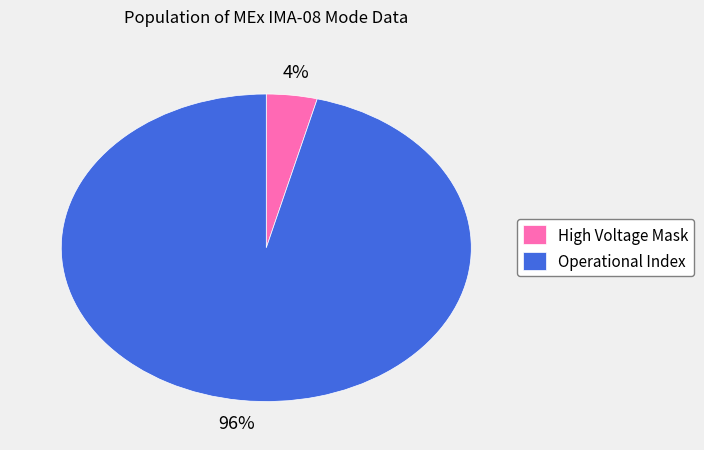

Which category has the biggest portion of the pie?

Operational Index